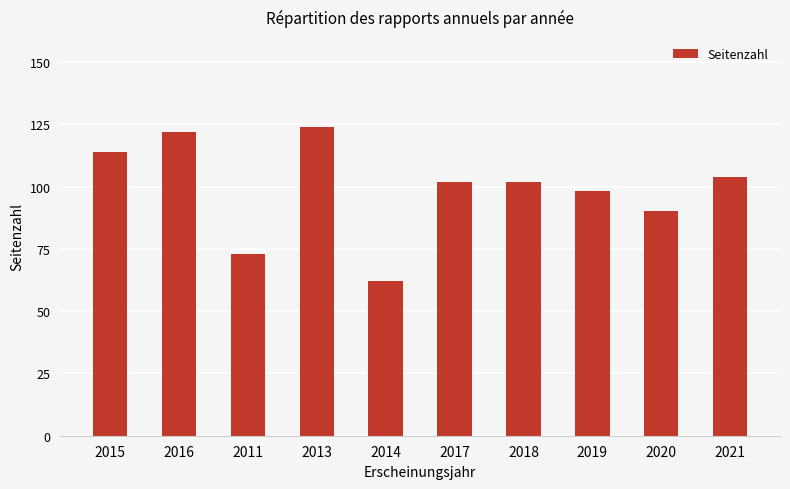

What is the sum of all values?

991